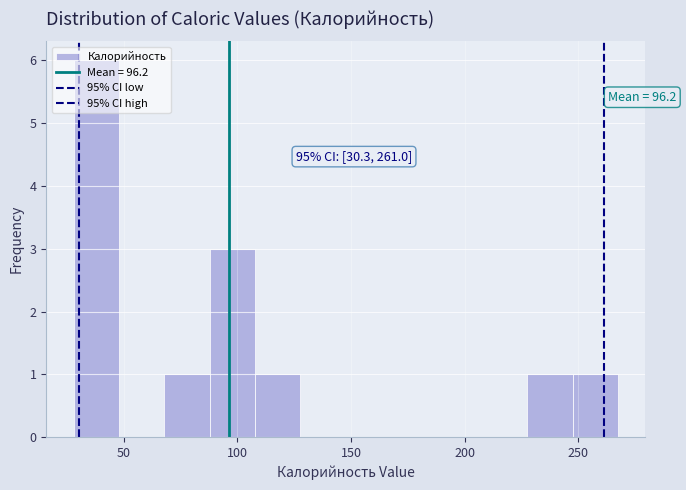

Read against the x-axis, roughly where is the centre of the tallest bar?

40